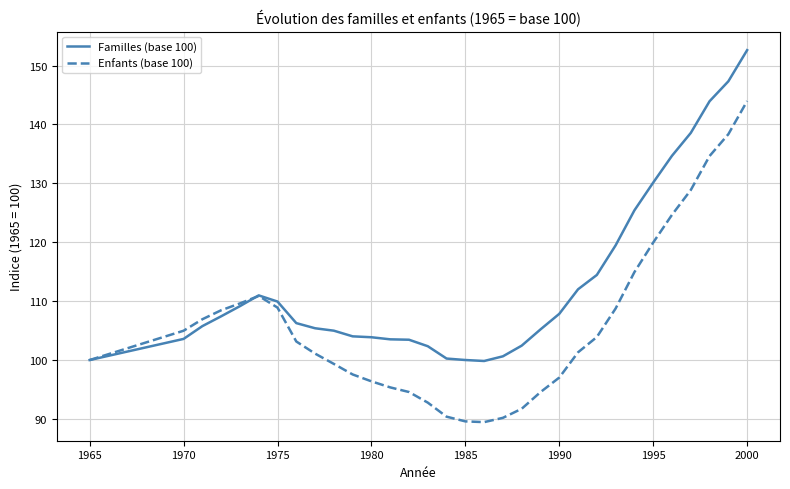

Which series has the largest range (max minus min)?

Enfants (base 100)